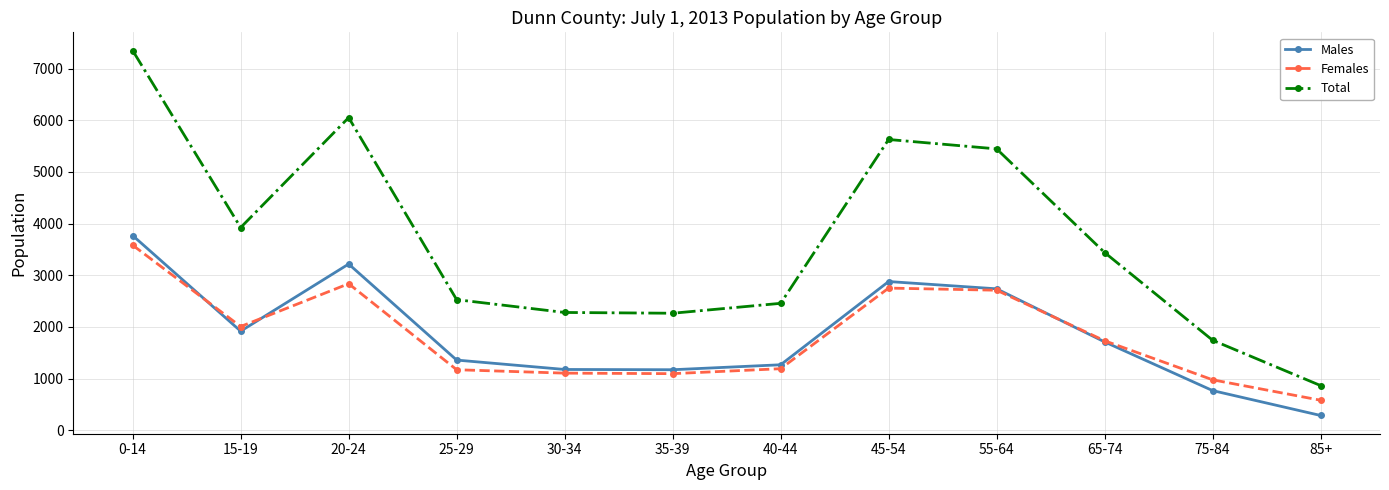

True or false: Females and Total intersect in this chart.

False